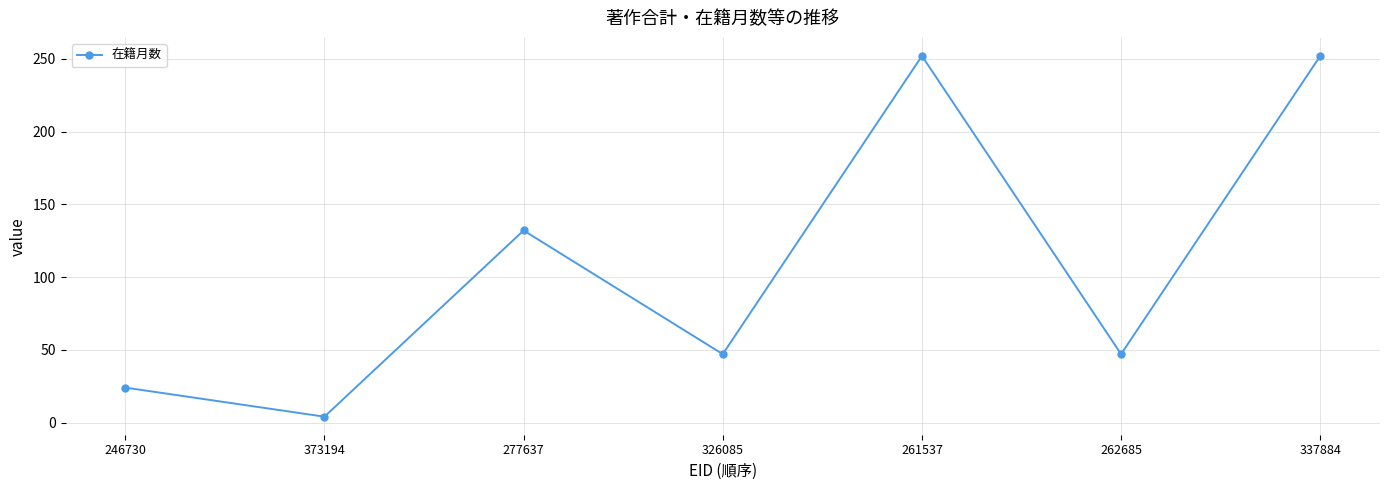

The chart shows a value of 47 at 262685. True or false?

True